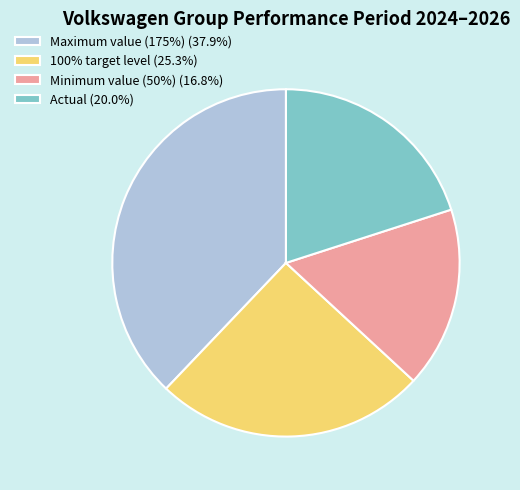

How many segments does this pie chart have?

4